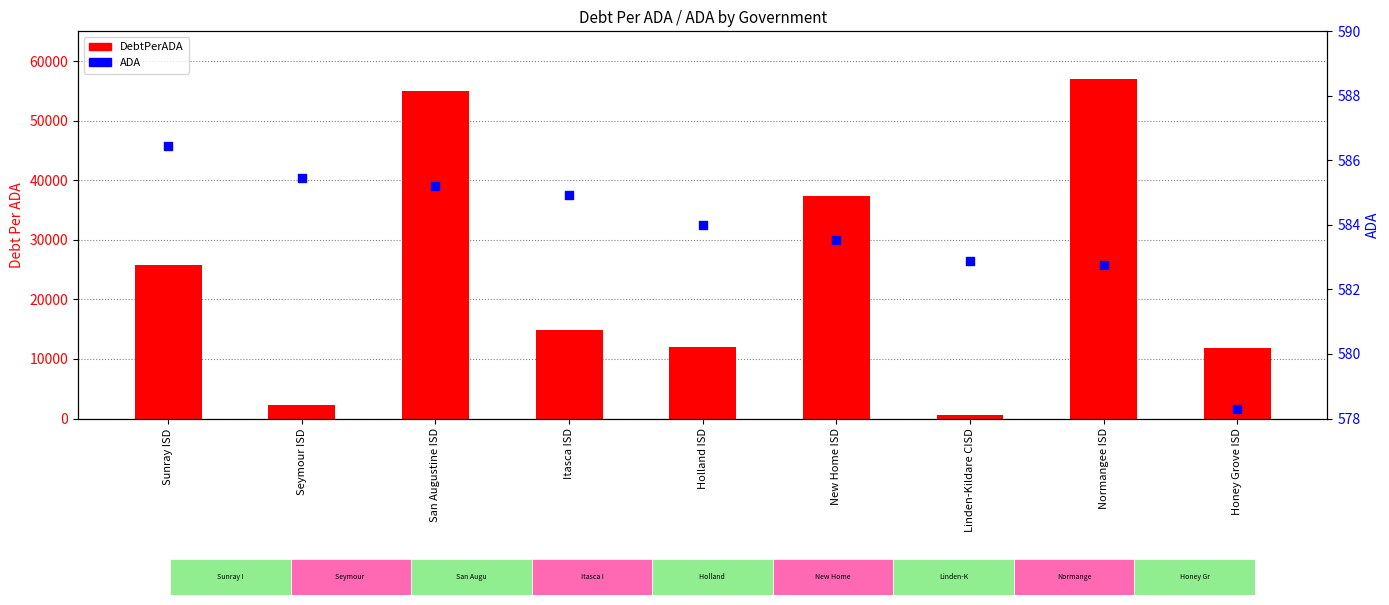

At how many categories does at least one series exceed 15038?

4